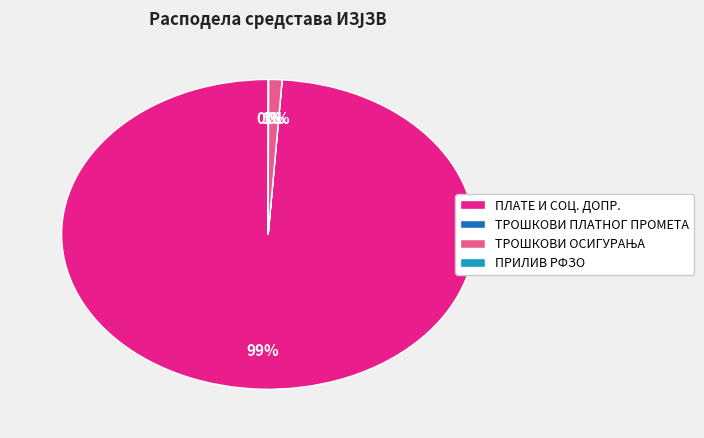

Is there a majority slice in this chart?

Yes